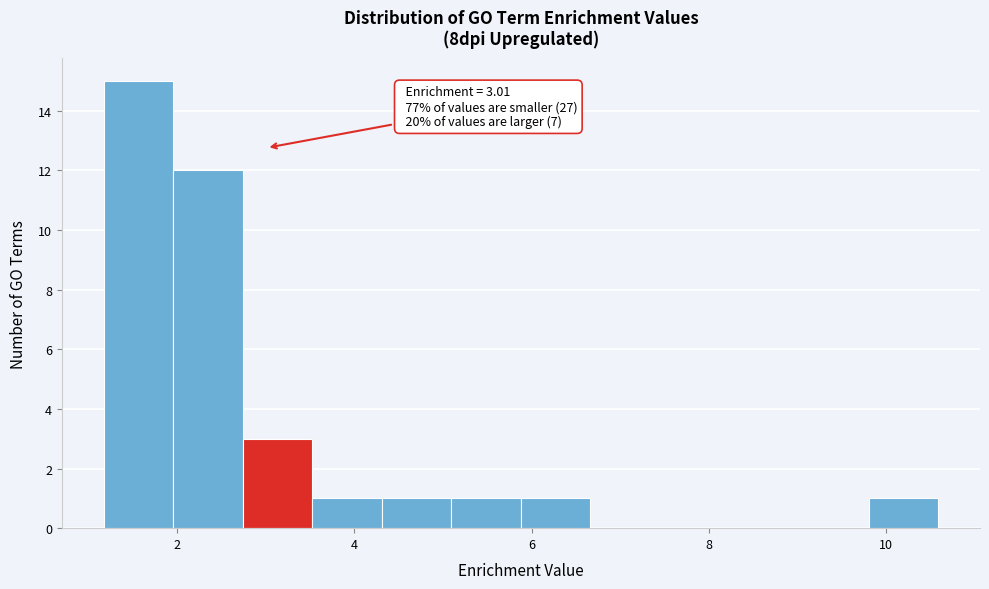

Around what value on the x-axis is the tallest bar? Give the approximate position of its centre, as read against the axis.

1.6